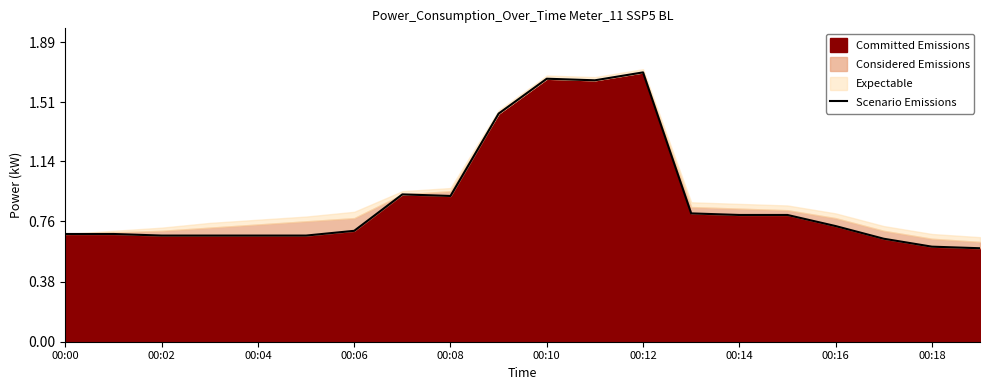

What is the maximum value shown in the chart?

1.7